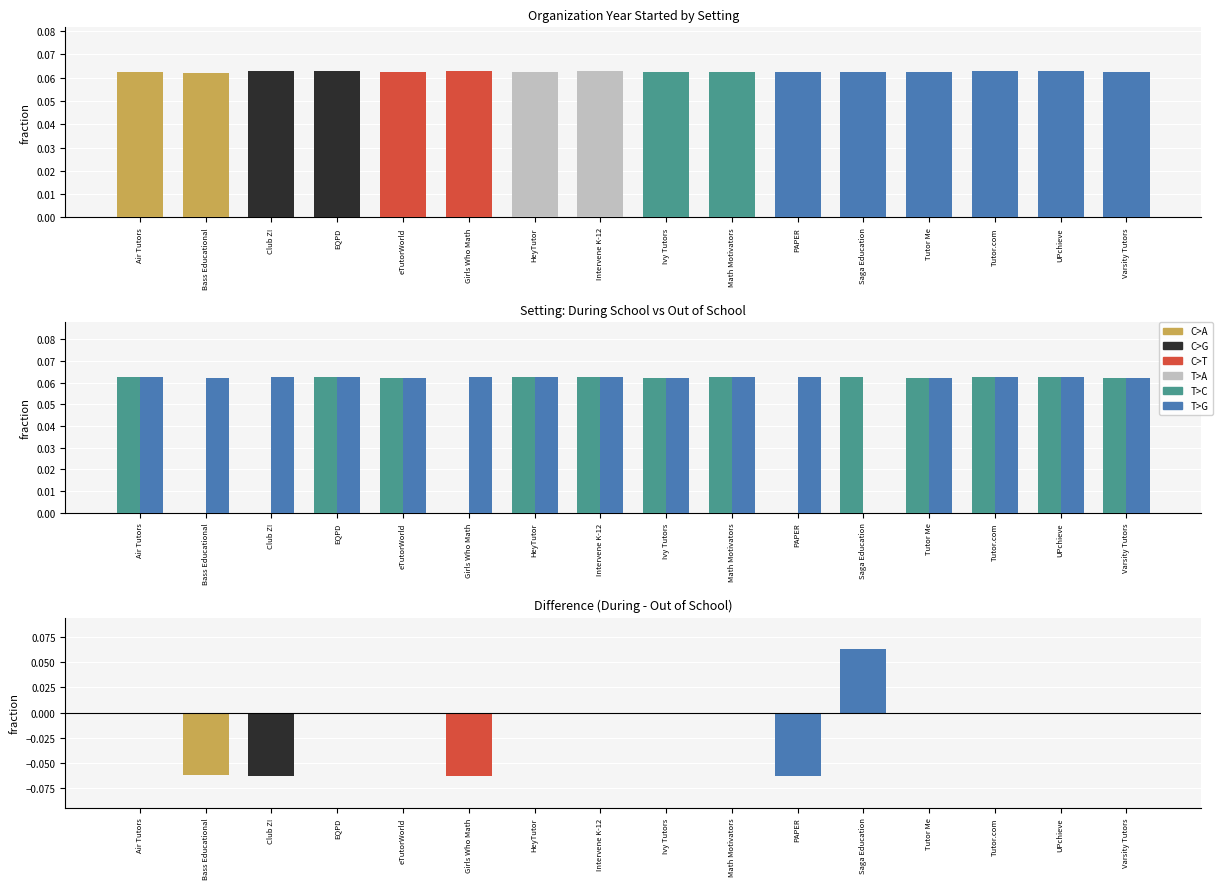

What is the difference between the maximum and minimum values in the T>G (Out of School) series?

0.1